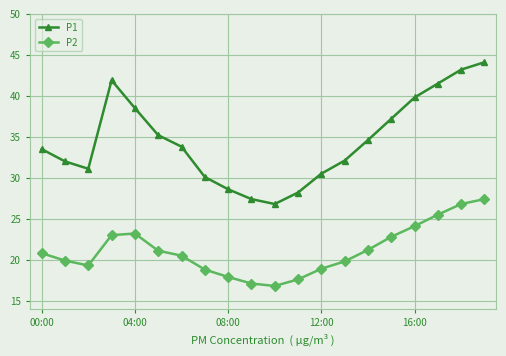

What is the value of the P2 point at the 17th from the left?

24.1